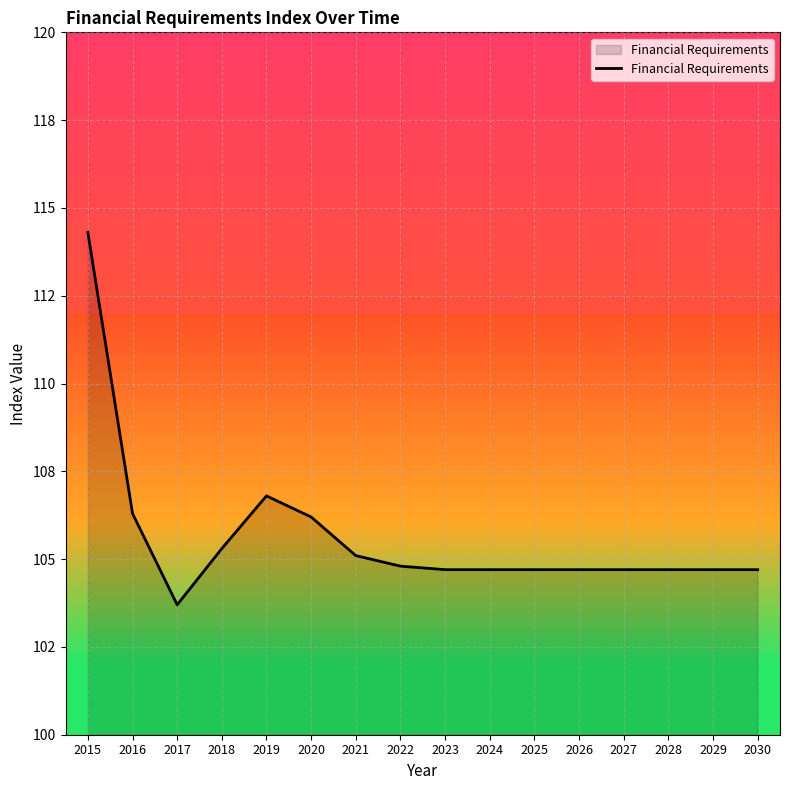

How many points are lower than both their immediate neighbors (excluding endpoints)?

1